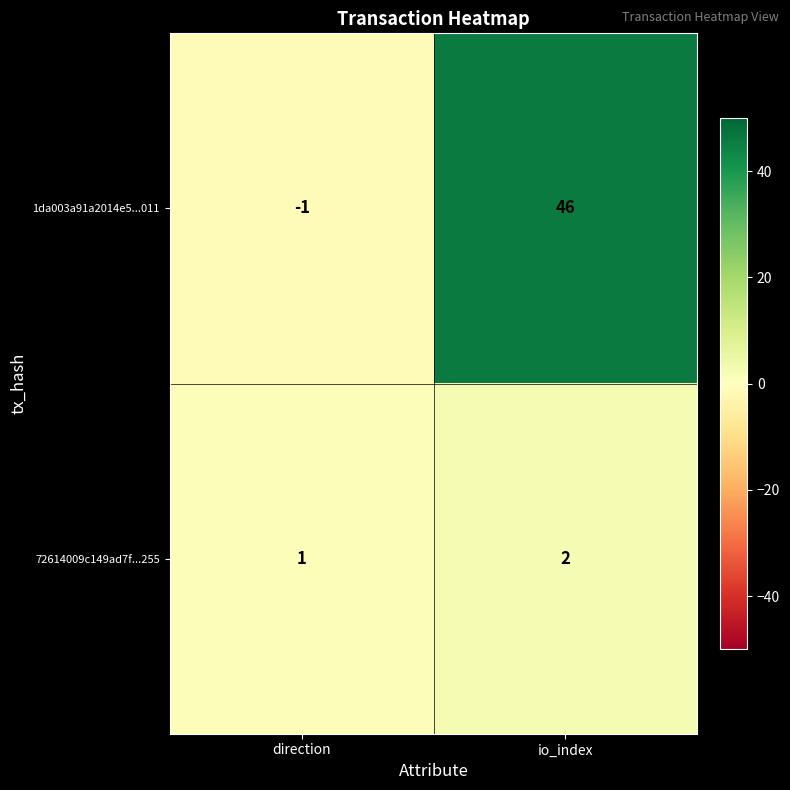

Rank the series at io_index from highest to lowest value.

1da003a91a2014e5...011, 72614009c149ad7f...255